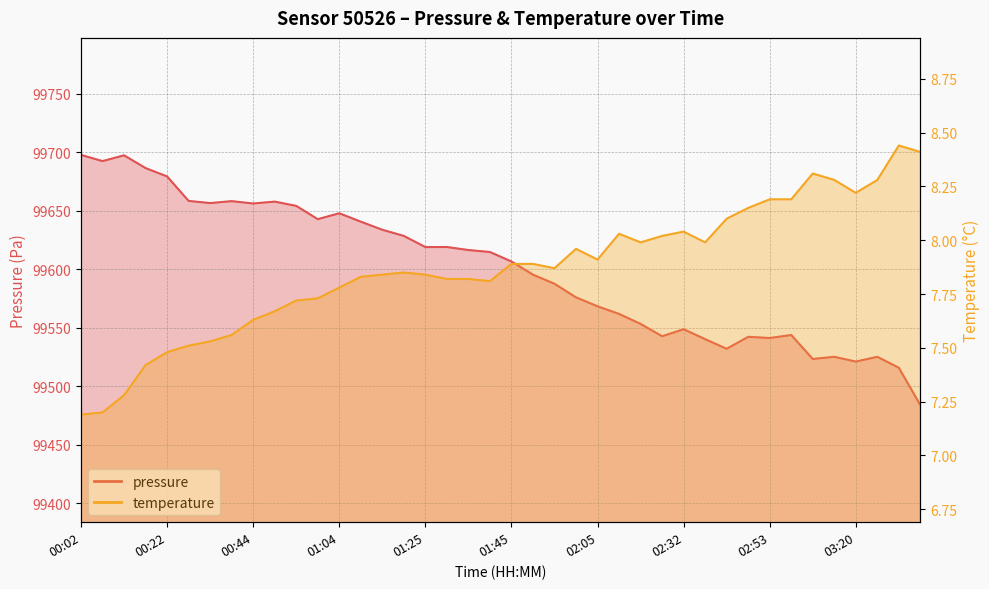

Which series has the largest total across all categories?

pressure